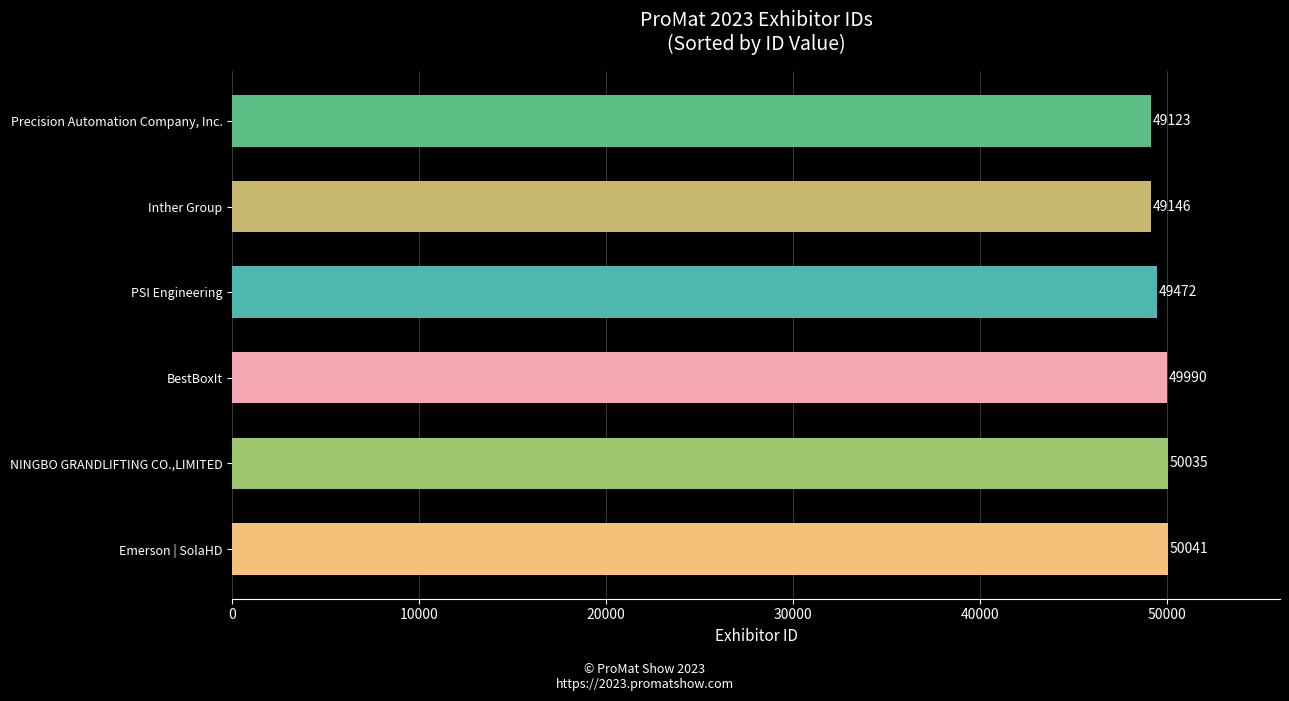

What is the difference between the maximum and minimum values?

918